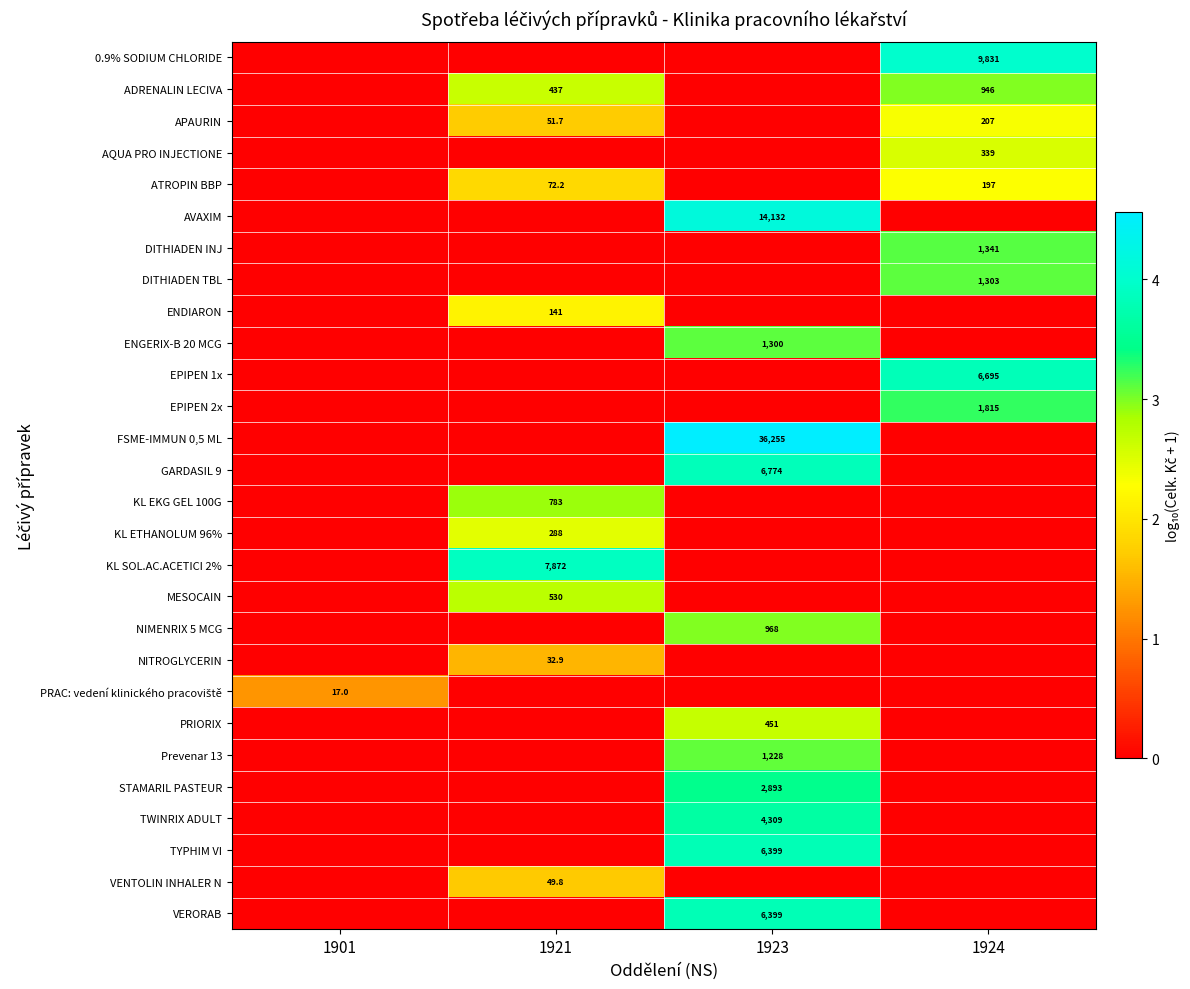

What value does the row_0 series have at 1924?

4.0